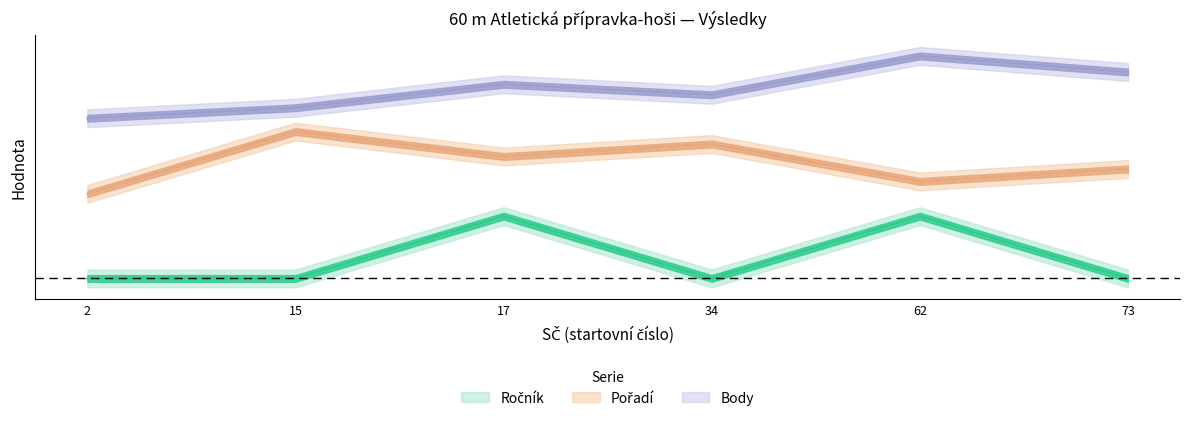

Reading left to right, what are all the values shown in this chart?

Ročník: 0.0	0.0	0.3	0.0	0.3	0.0
Pořadí: 0.4	0.7	0.5	0.6	0.4	0.5
Body: 0.7	0.8	0.9	0.8	1.0	0.9